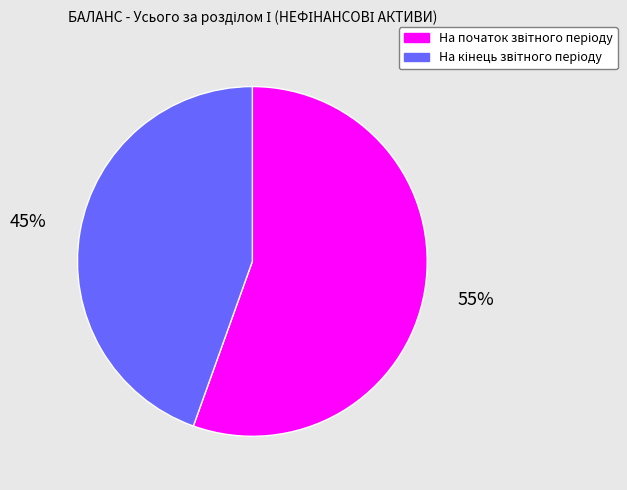

Is there a majority slice in this chart?

Yes